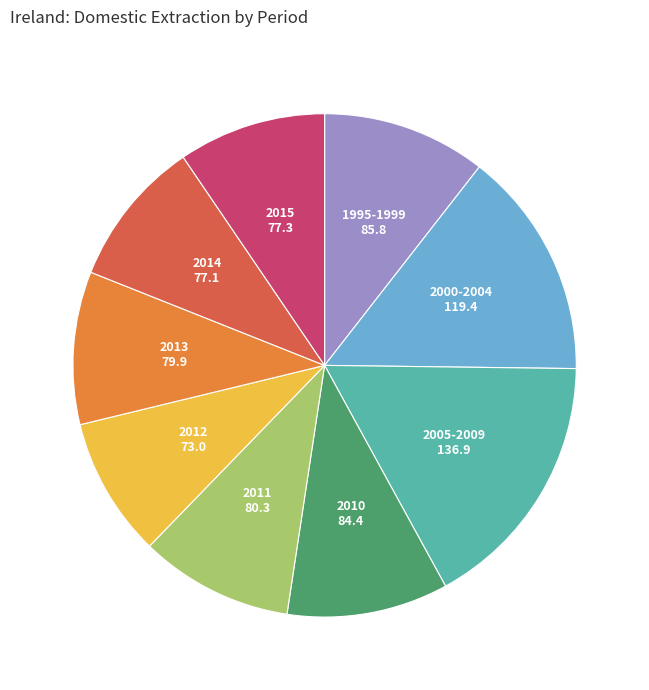

Is there a majority slice in this chart?

No